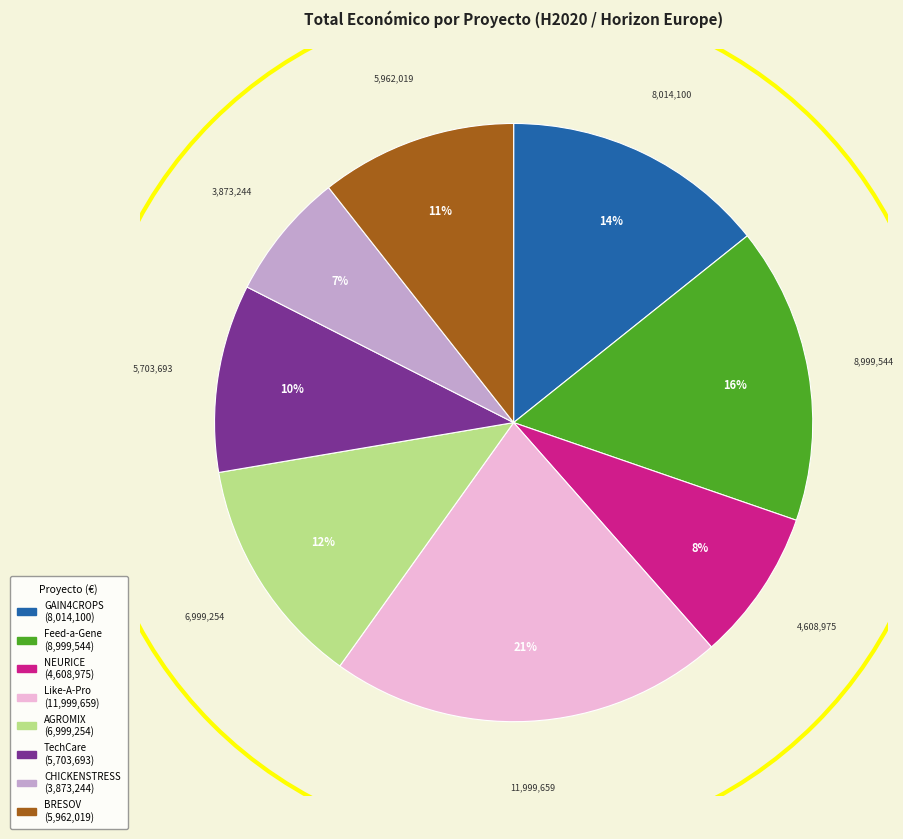

Does TechCare account for over 50% of the chart?

No